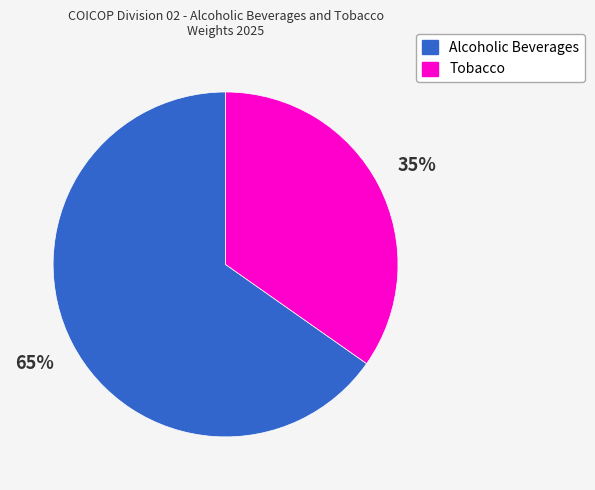

To the nearest percent, what portion does Alcoholic Beverages represent?

65%